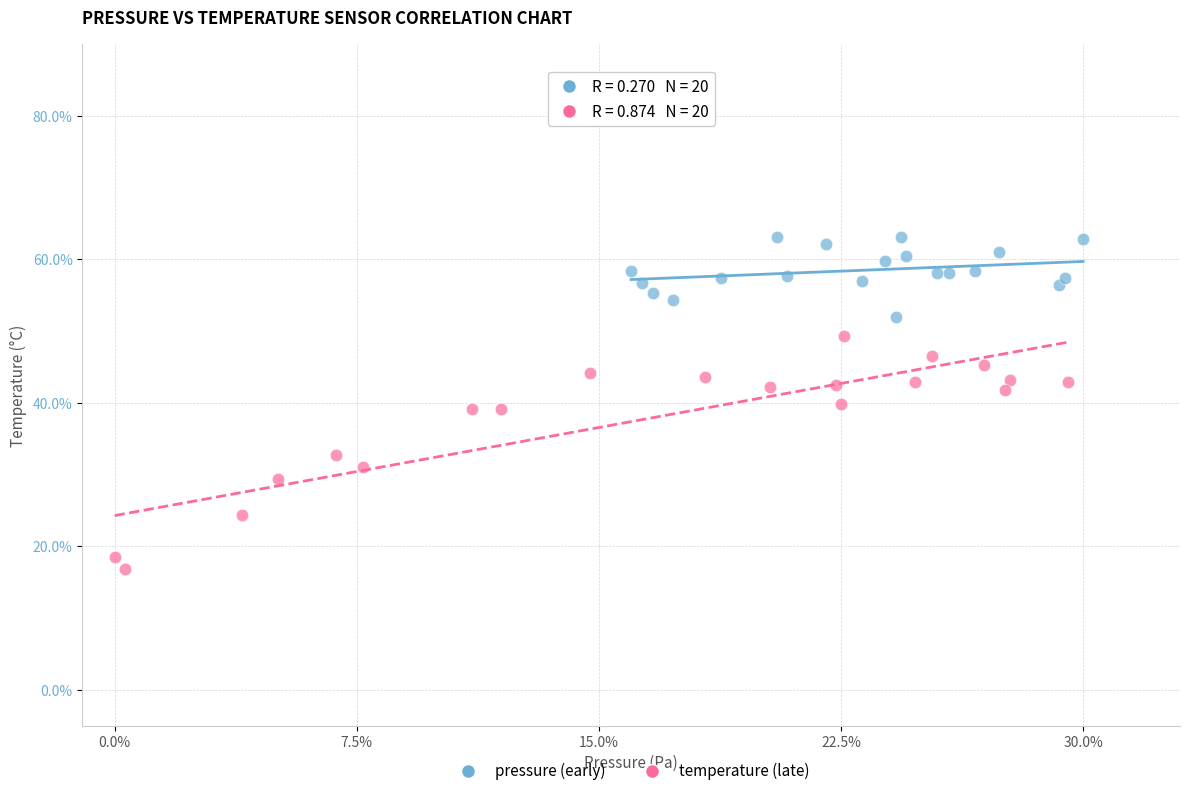

Which series reaches the minimum Y coordinate?

temperature (late)